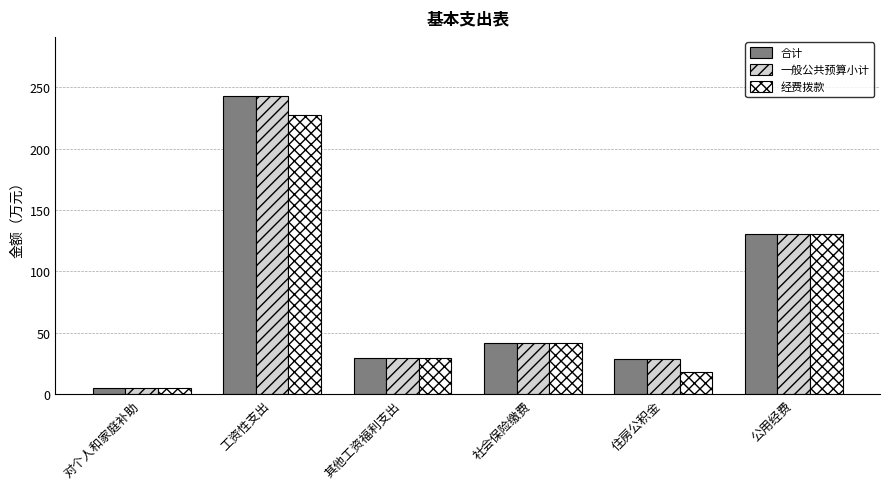

Which series changed the most between 社会保险缴费 and 住房公积金?

经费拨款